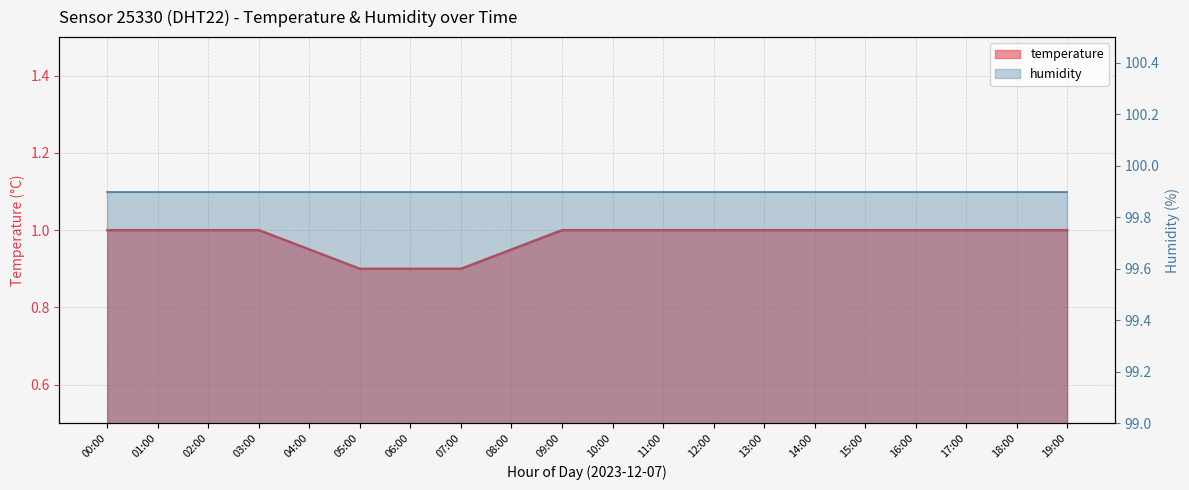

What position from the left is 06:00?

7